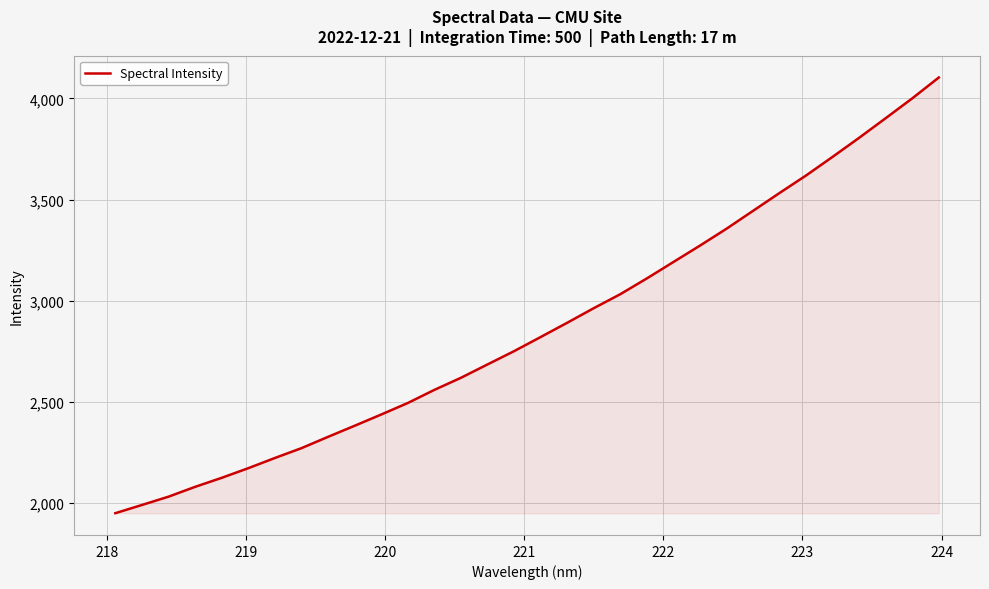

What is the difference between the maximum and minimum values?

2155.2